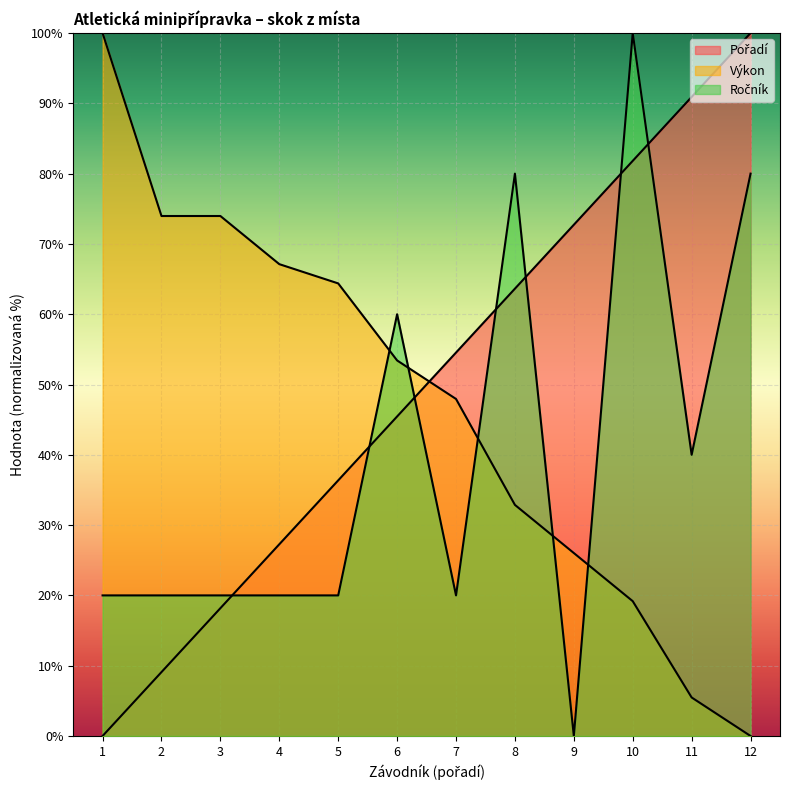

Rank the series by their maximum value, from lowest to highest.

Pořadí, Výkon, Ročník